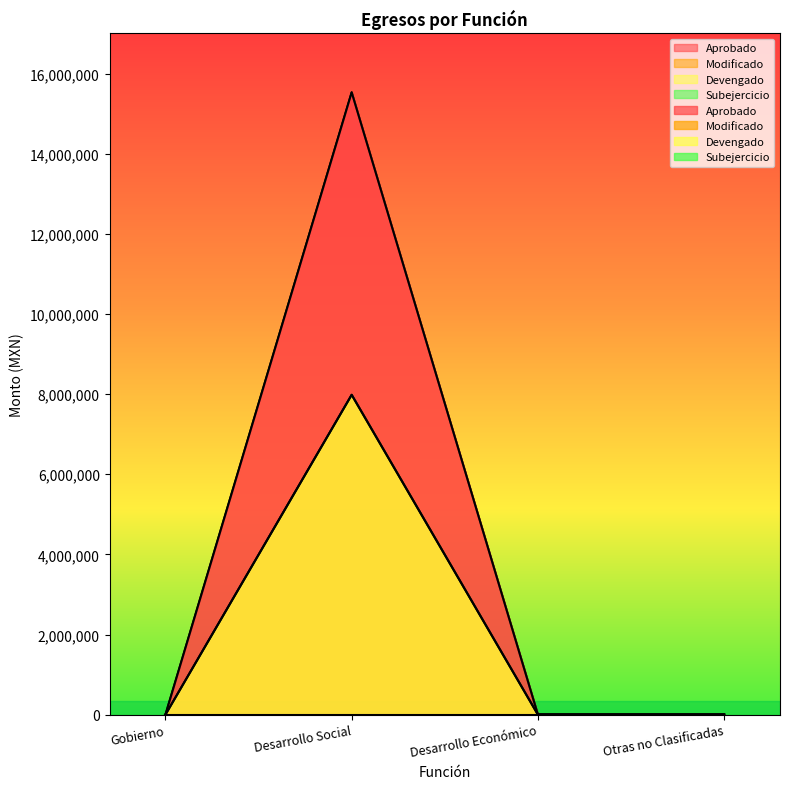

True or false: Aprobado has more than 0 points higher than both neighbors.

True